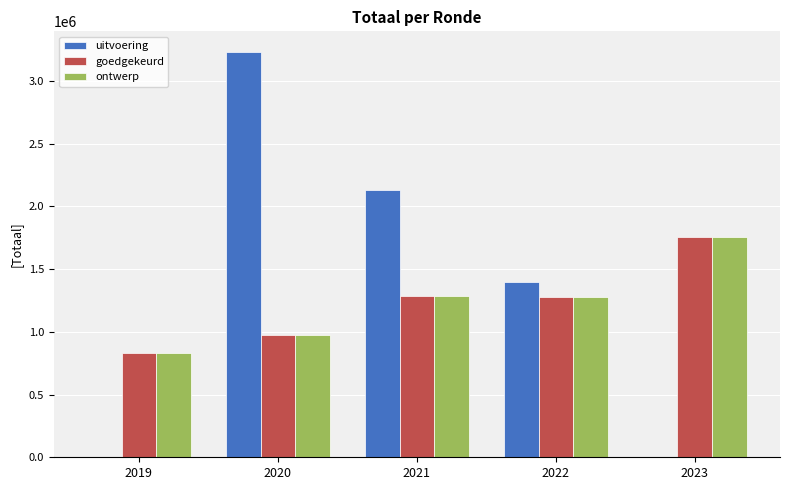

The goedgekeurd series shows 1284326 at 2021. True or false?

True